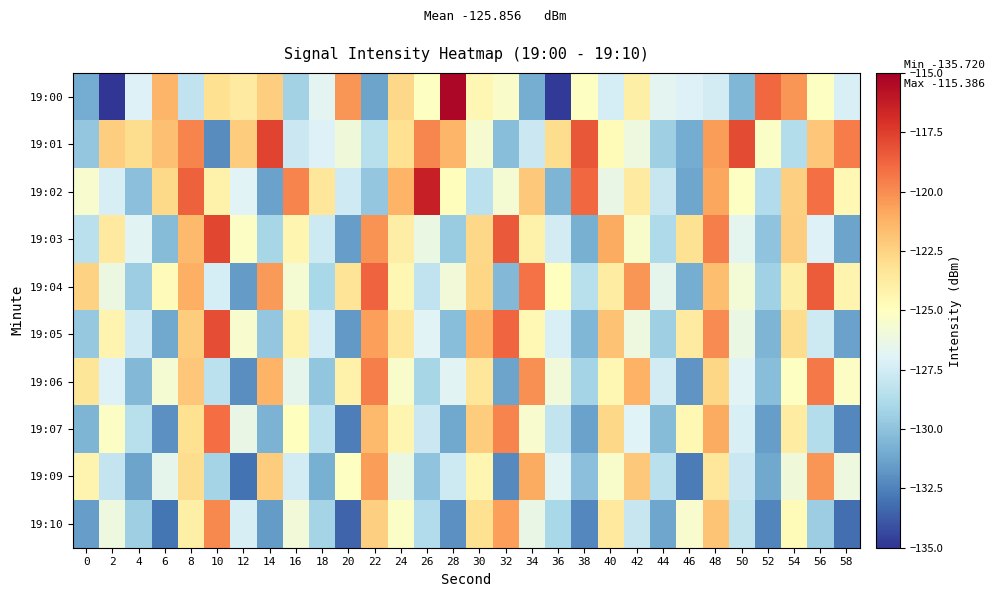

Which label corresponds to the smallest value in the chart?

2